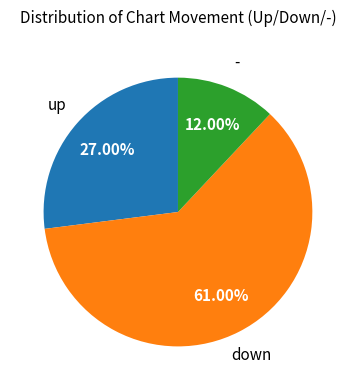

To the nearest percent, what is the combined percentage of down and up?

88%